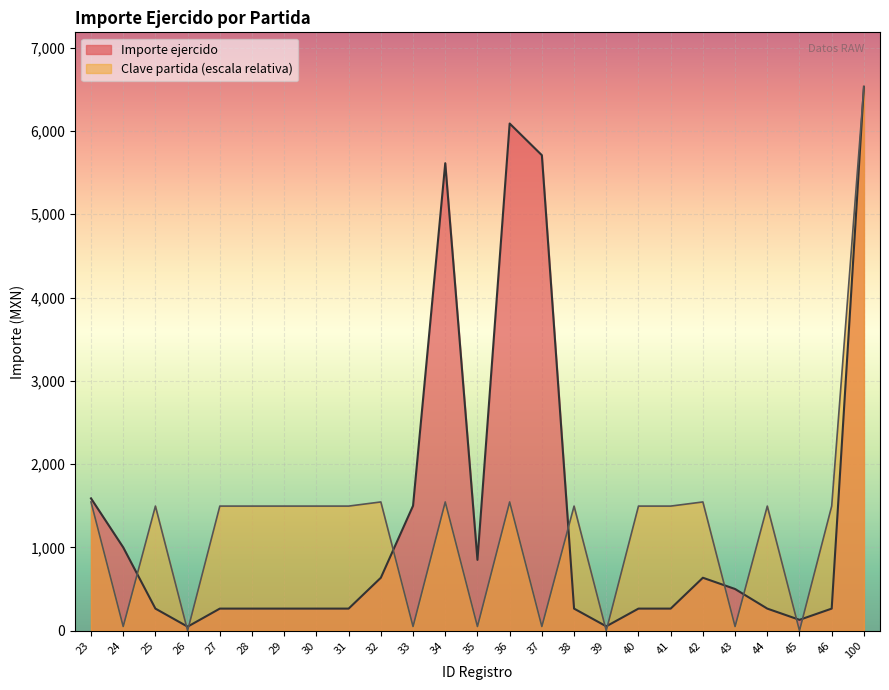

Reading left to right, transcribe all the data shown in this chart.

Importe ejercido: 23=1588.5	24=1000.0	25=264.8	26=48.0	27=264.8	28=264.8	29=264.8	30=264.8	31=264.8	32=635.4	33=1500.0	34=5612.7	35=850.0	36=6089.2	37=5708.6	38=264.8	39=52.0	40=264.8	41=264.8	42=635.4	43=500.0	44=264.8	45=130.0	46=264.8	100=6531.0
Clave partida: 23=1545.5	24=49.9	25=1495.6	26=0.0	27=1495.6	28=1495.6	29=1495.6	30=1495.6	31=1495.6	32=1545.5	33=49.9	34=1545.5	35=49.9	36=1545.5	37=49.9	38=1495.6	39=0.0	40=1495.6	41=1495.6	42=1545.5	43=49.9	44=1495.6	45=0.0	46=1495.6	100=6531.0